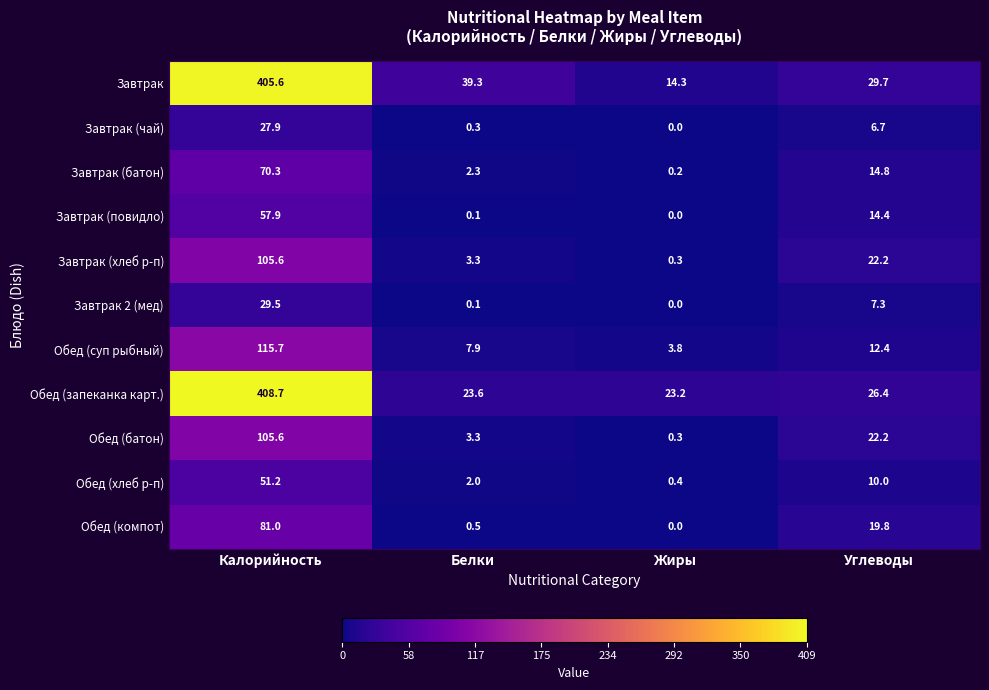

Which series has the largest range (max minus min)?

Завтрак